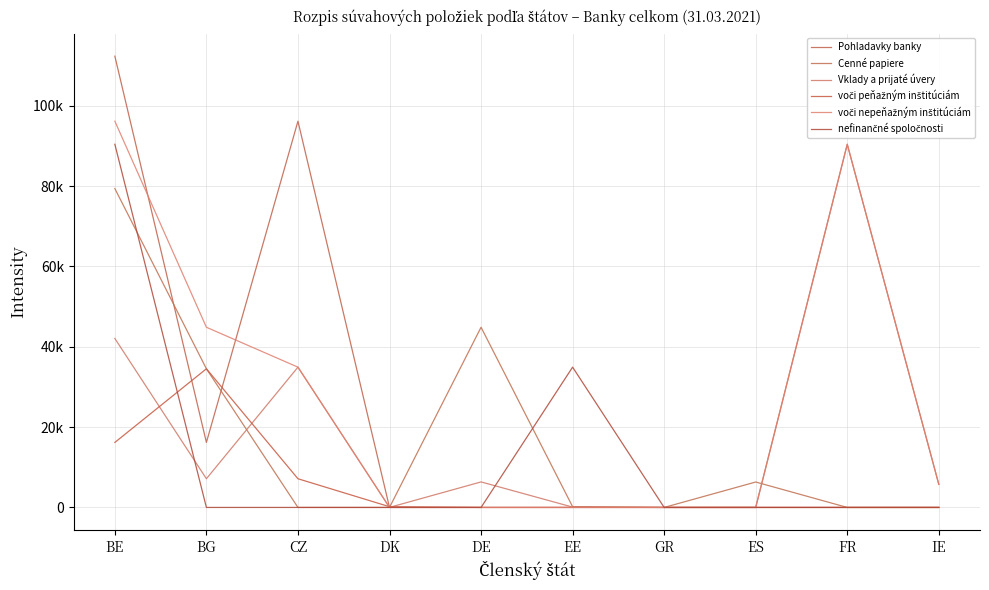

At which category is the sum across all series the highest?

BE